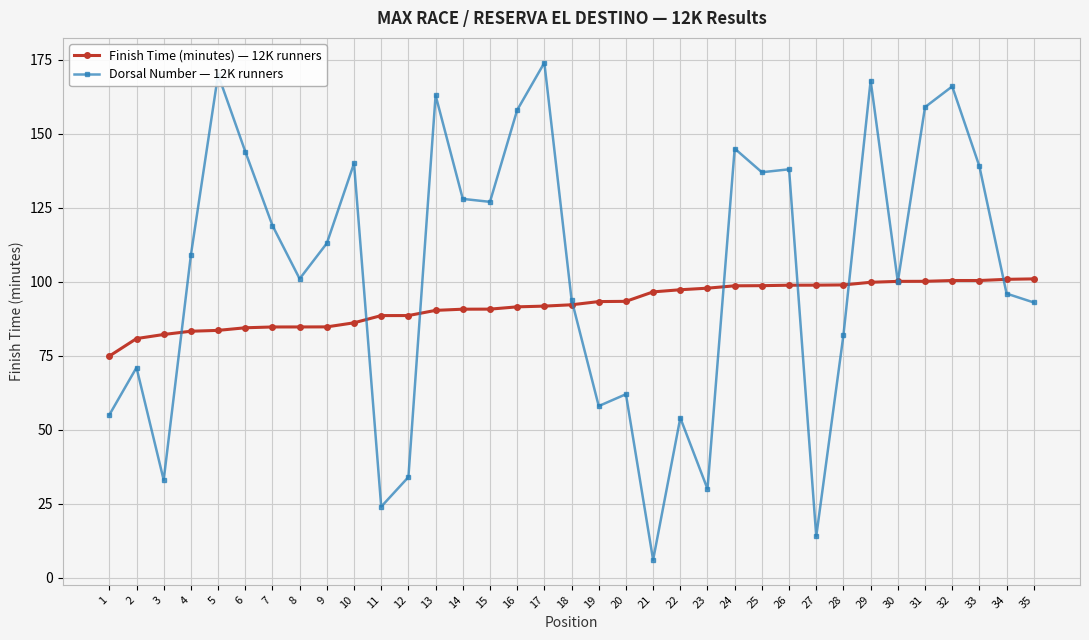

What are all the series names shown in the legend?

Finish Time (minutes) — 12K runners, Dorsal Number — 12K runners